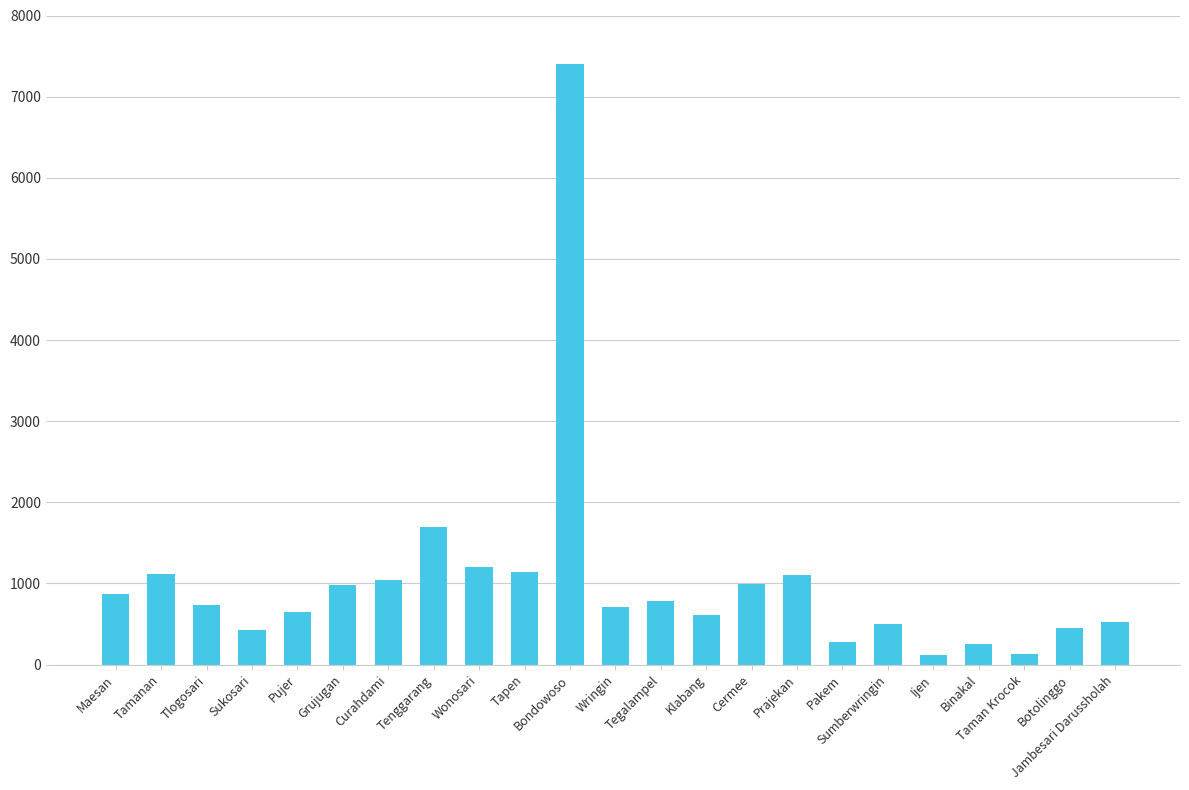

What is the value of the 2nd bar from the left?

1122